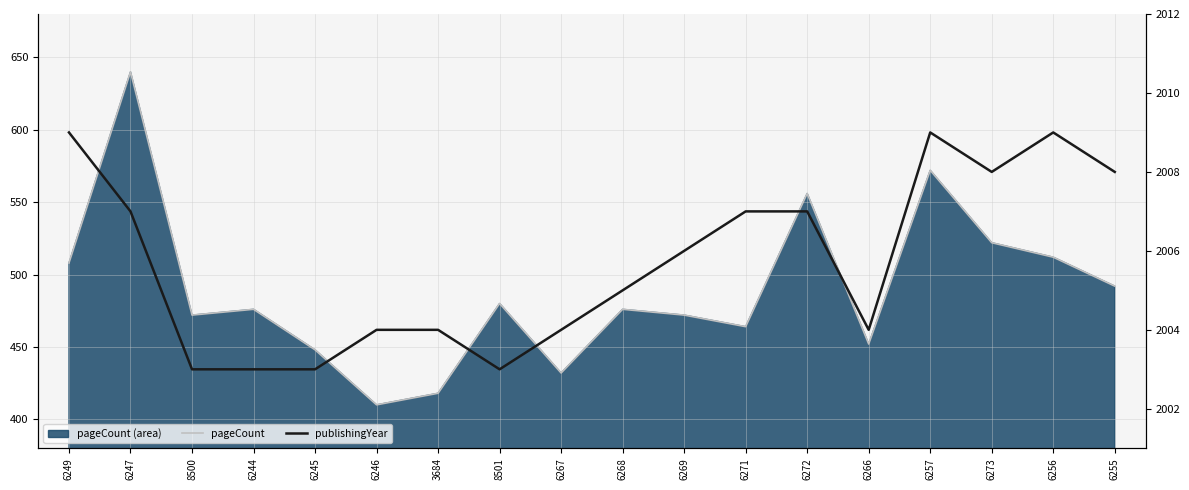

What is the label of the 1st point from the right?

6255